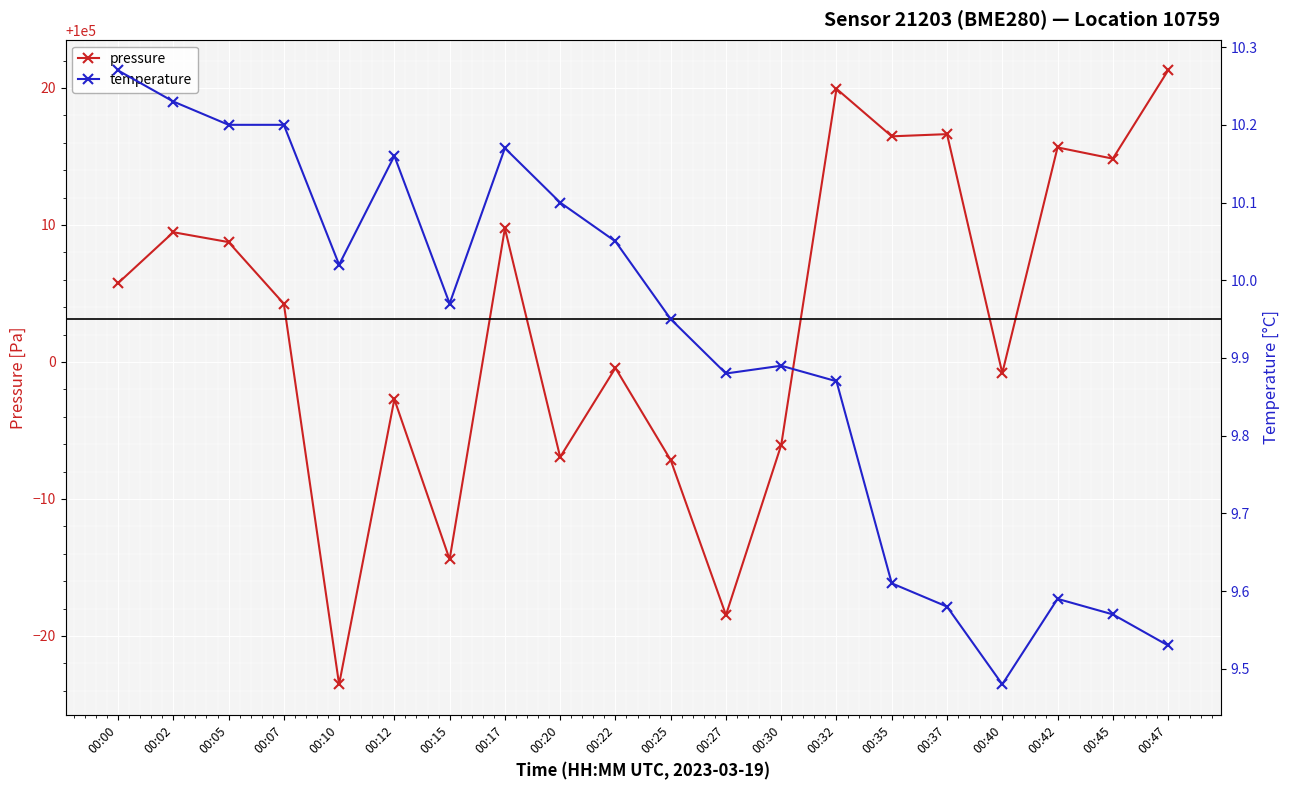

Where is the first local minimum for pressure?

00:10